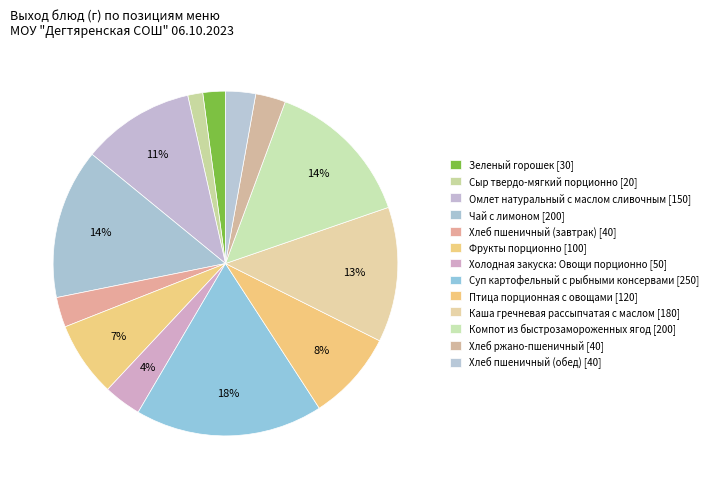

To the nearest percent, what is the difference between the Суп картофельный с рыбными консервами and Чай с лимоном slice percentages?

4%